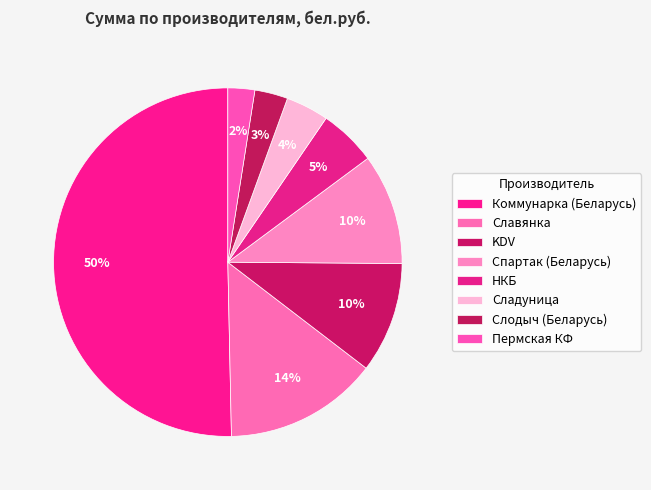

How many slices are in this pie chart?

8